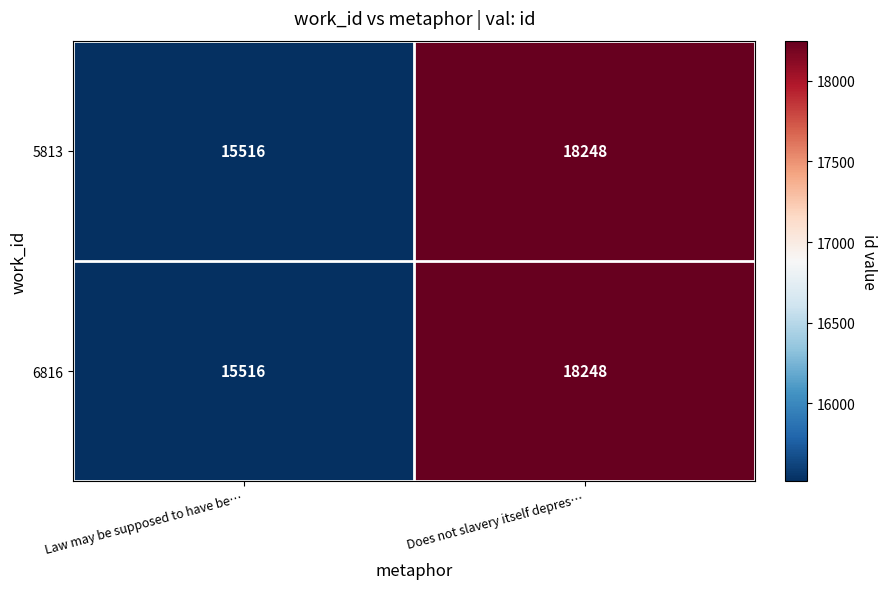

What is the total value across all series at Does not slavery itself depres…?

36496